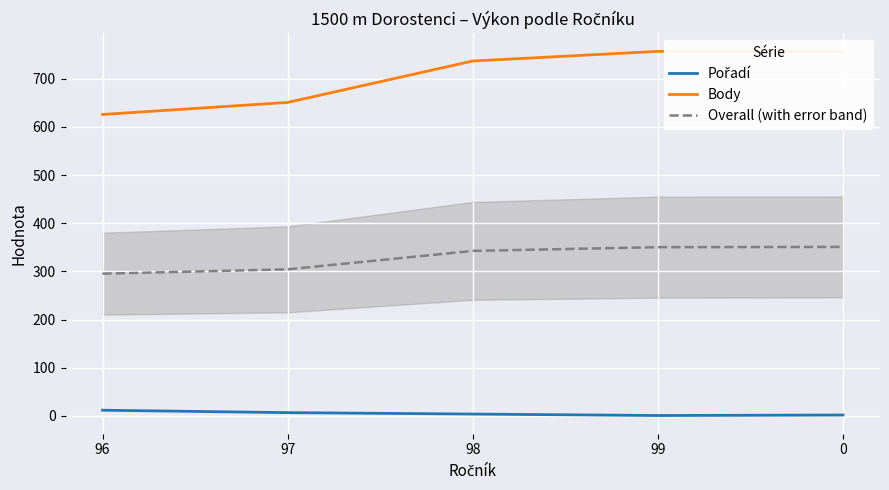

True or false: Overall (with error band) and Pořadí cross at least once.

False